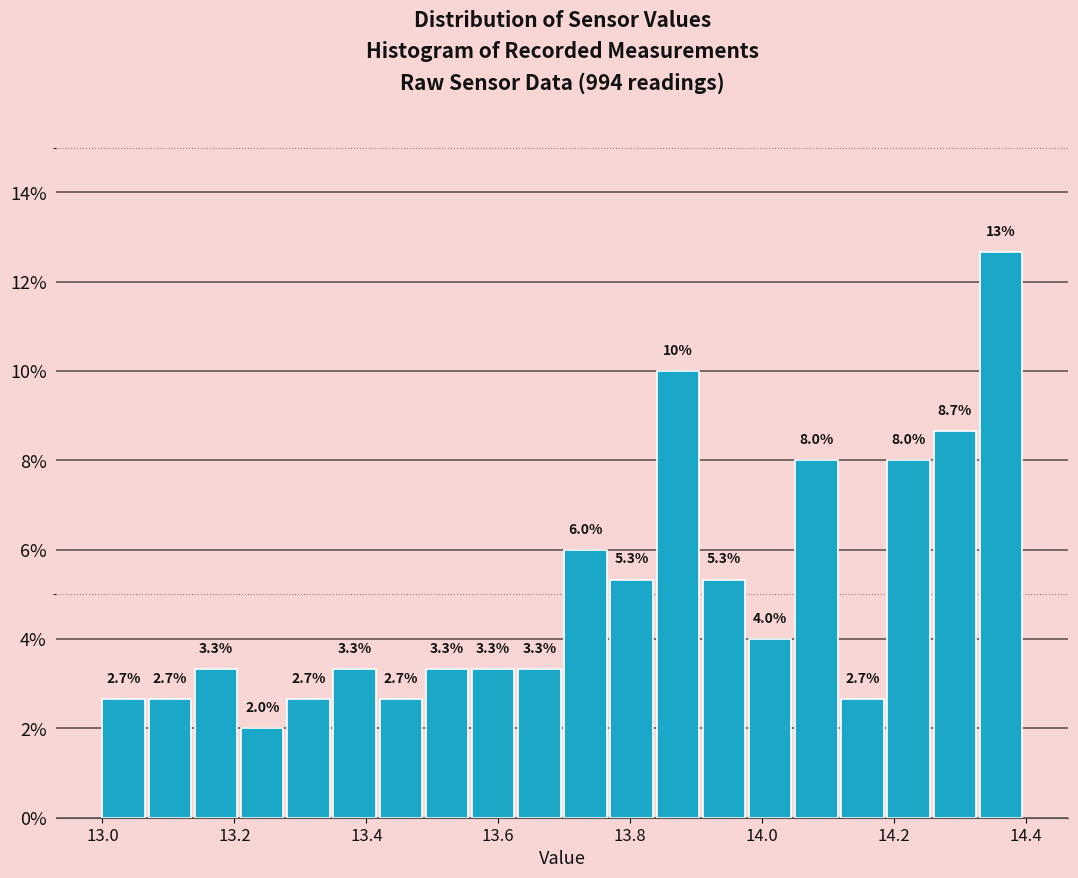

Around what value on the x-axis is the tallest bar? Give the approximate position of its centre, as read against the axis.

14.36